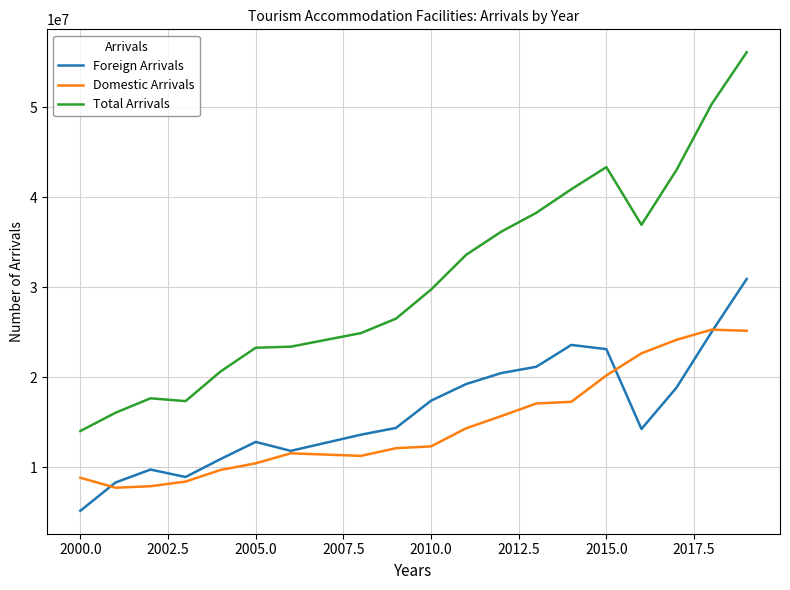

List the series in order of their peak value, highest first.

Total Arrivals, Foreign Arrivals, Domestic Arrivals